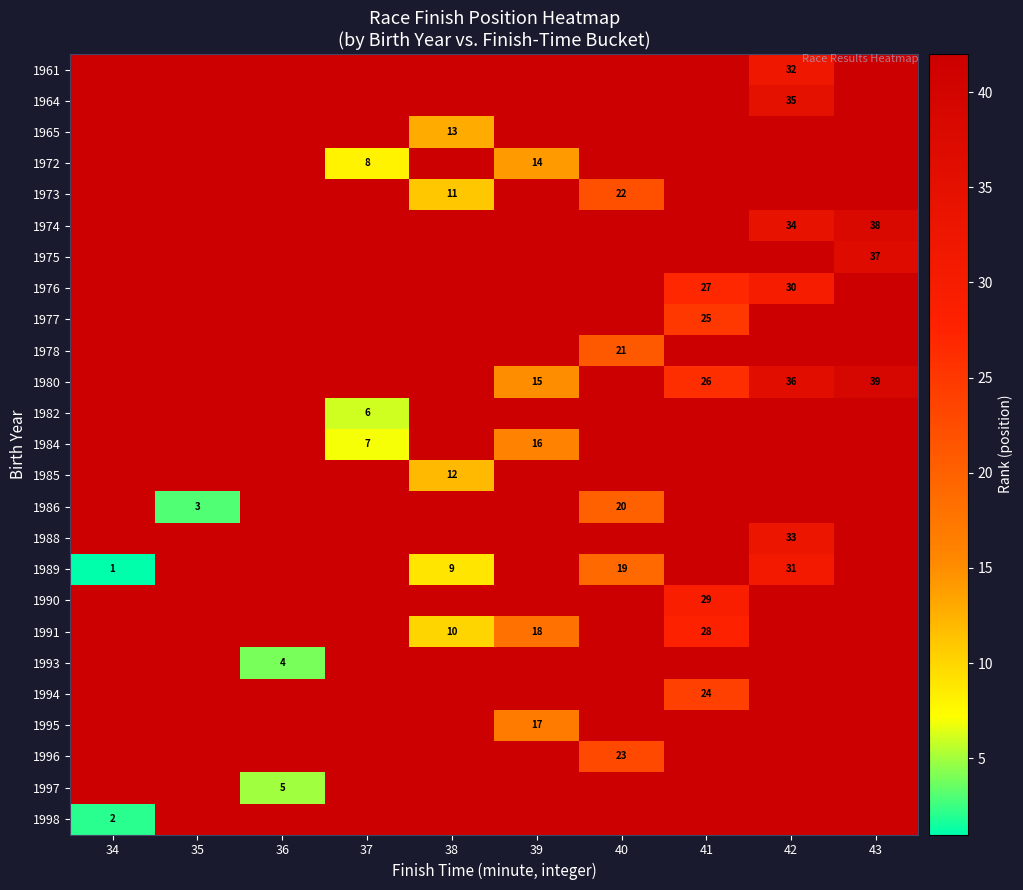

True or false: 1993 has a value of 6 at 36.

False